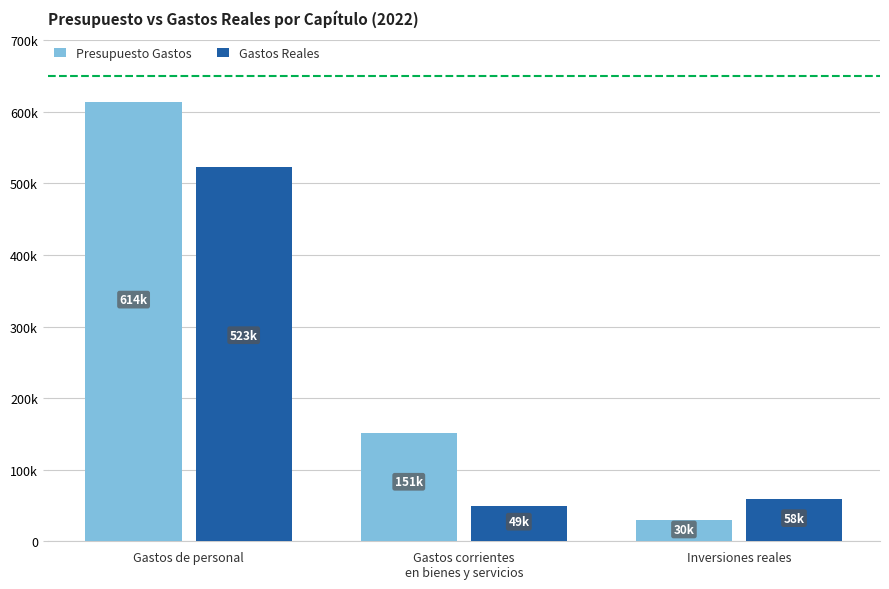

What is the label of the 2nd bar from the right?

Gastos corrientes
en bienes y servicios